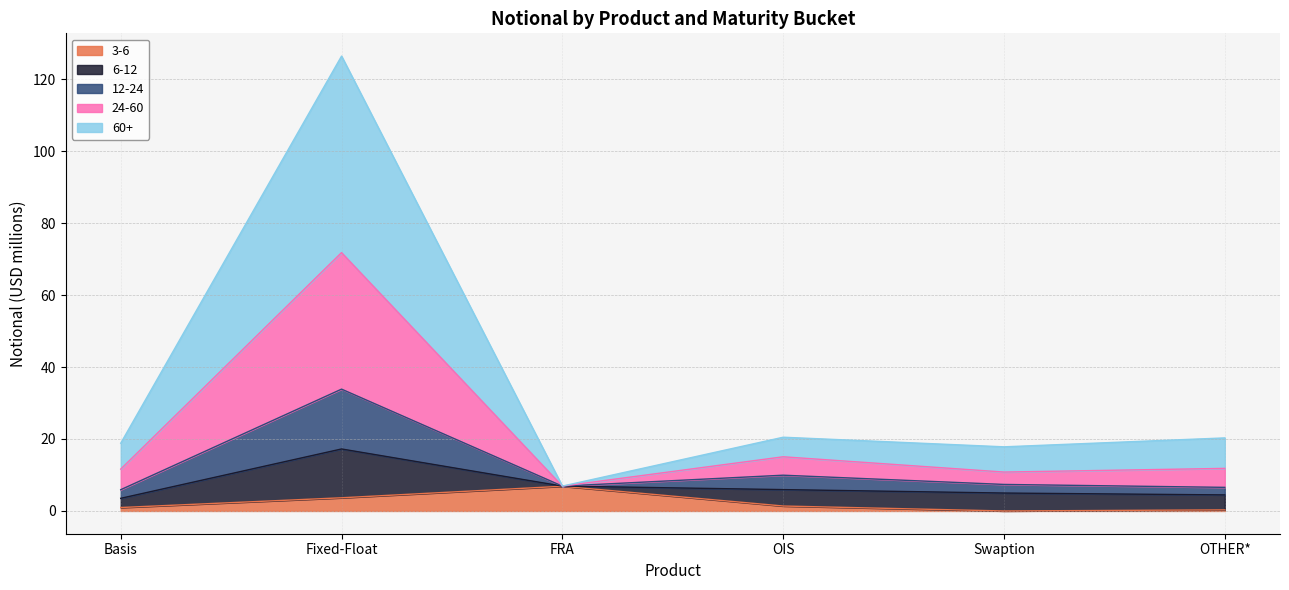

What is the label of the 2nd point from the right?

Swaption